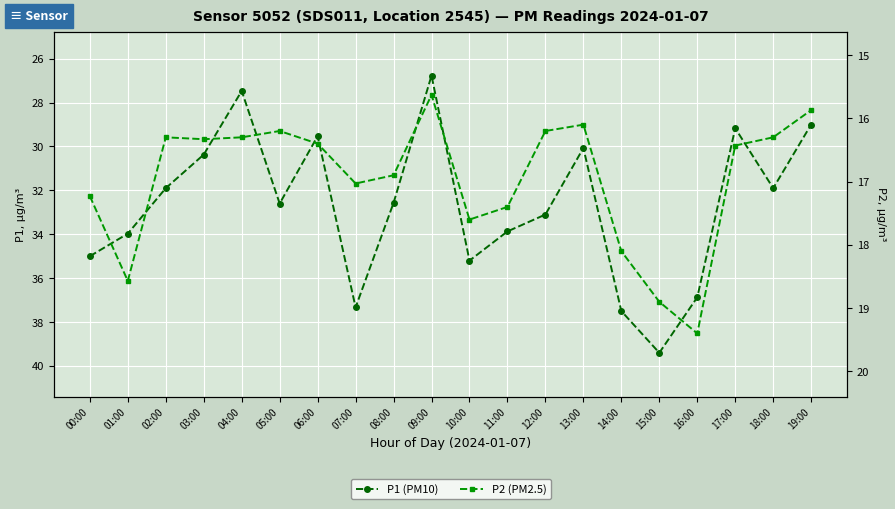

Reading left to right, extract all data points from this chart.

P1 (PM10): 35.0	34.0	31.9	30.4	27.5	32.6	29.5	37.3	32.6	26.8	35.2	33.9	33.1	30.1	37.5	39.4	36.9	29.2	31.9	29.0
P2 (PM2.5): 17.2	18.6	16.3	16.3	16.3	16.2	16.4	17.0	16.9	15.6	17.6	17.4	16.2	16.1	18.1	18.9	19.4	16.4	16.3	15.9